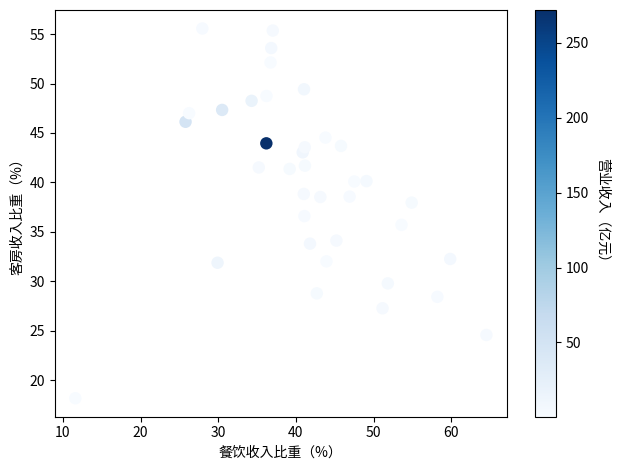

What is the range of Y values (max minus min)?

37.4